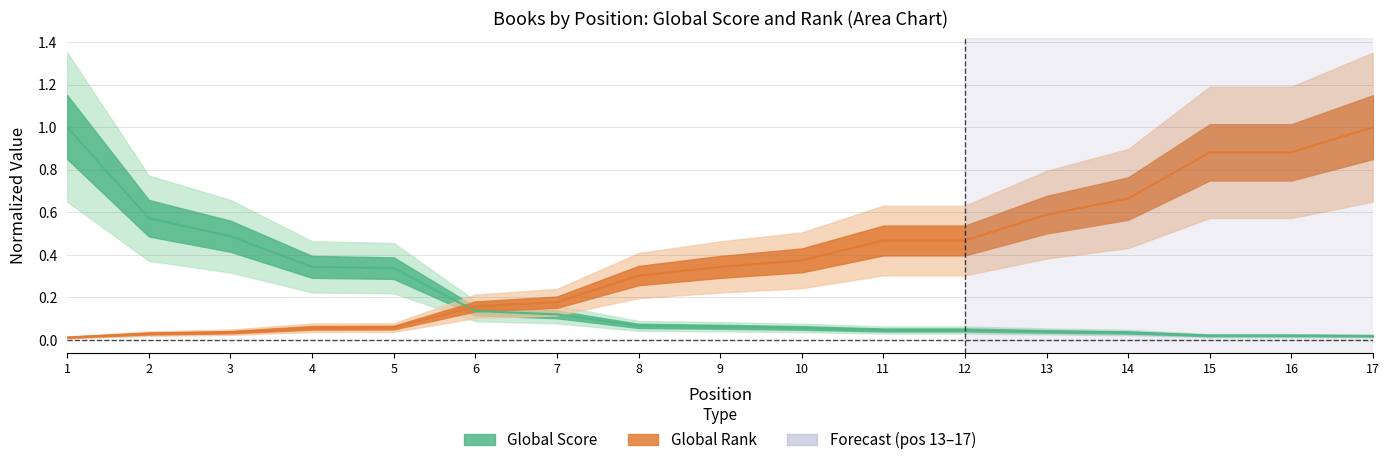

Between which two adjacent categories do Global Score and Global Rank first intersect?

5 and 6